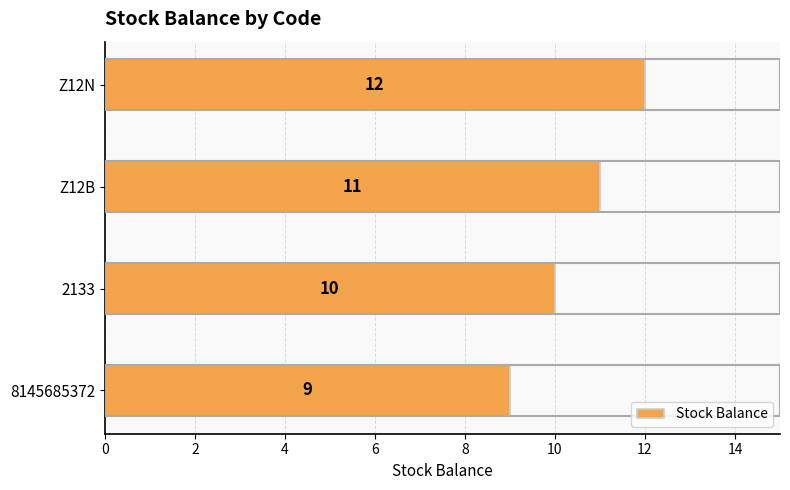

Reading bottom to top, extract all data points from this chart.

8145685372=9	2133=10	Z12B=11	Z12N=12